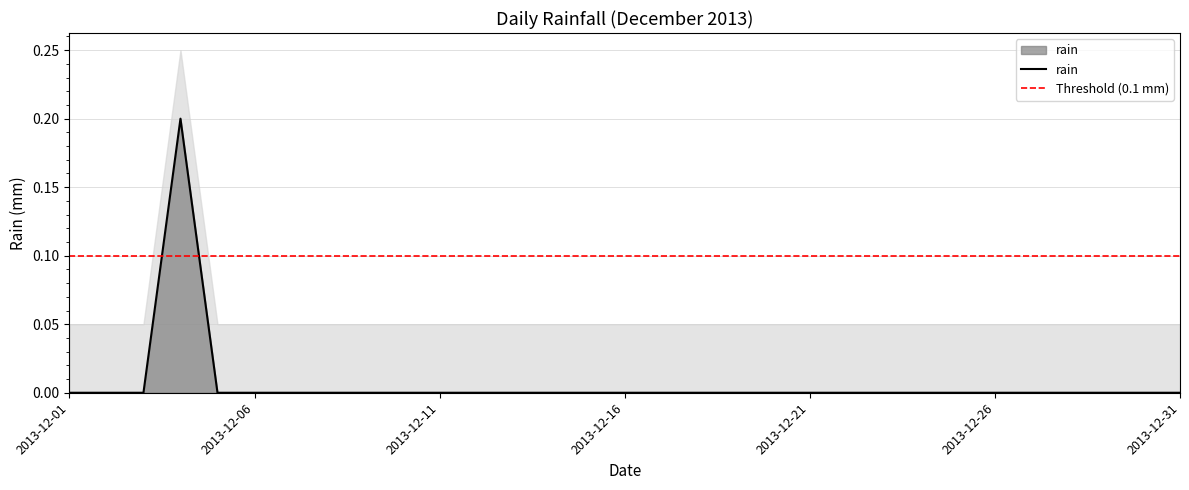

The value at 2013-12-16 is 0.1. True or false?

False